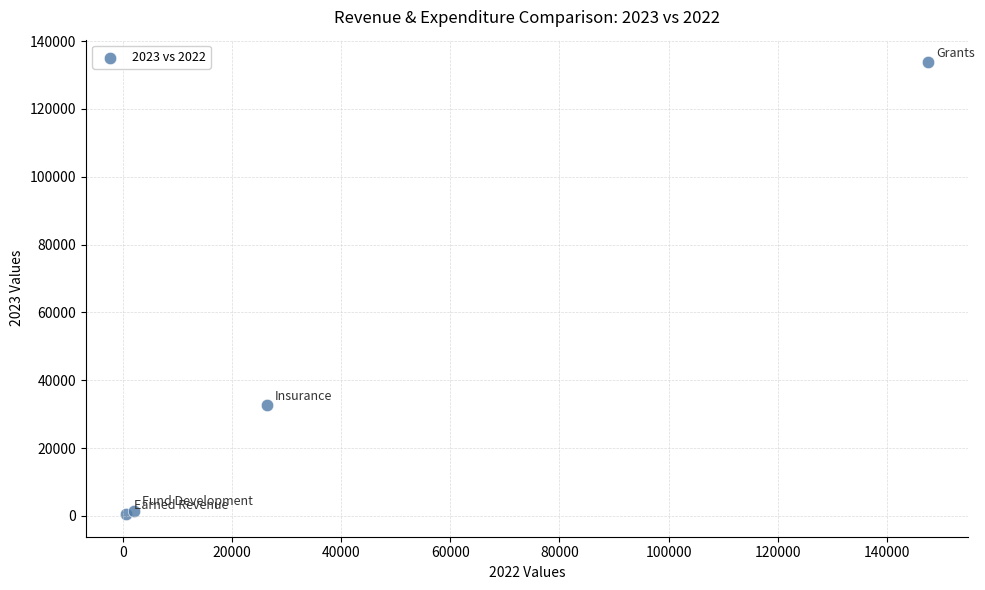

What Y value in the scatter plot is closest to 67130?

32572.0